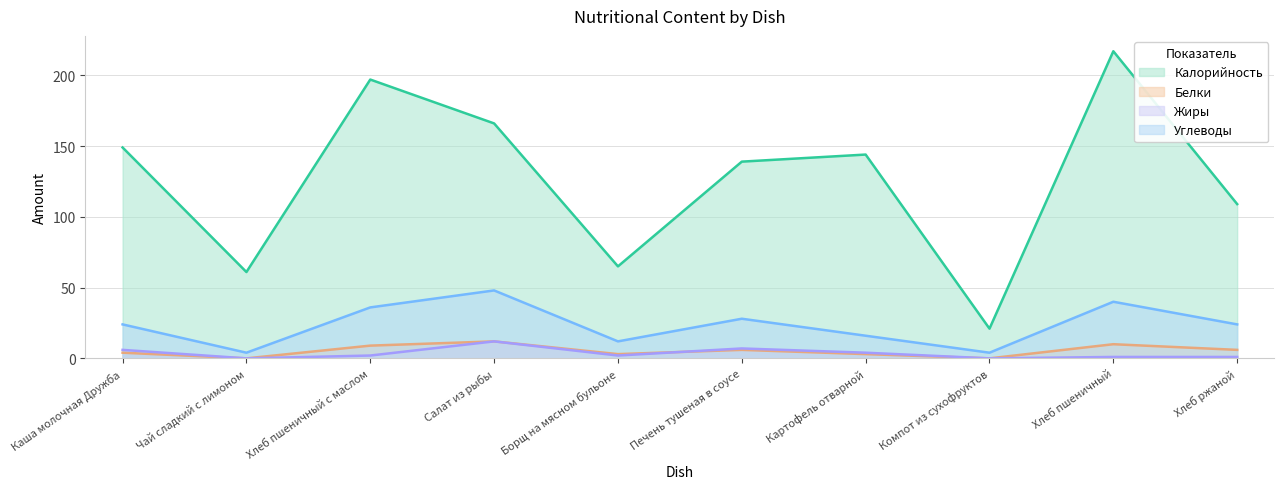

Which category has the lowest value across all series?

Чай сладкий с лимоном